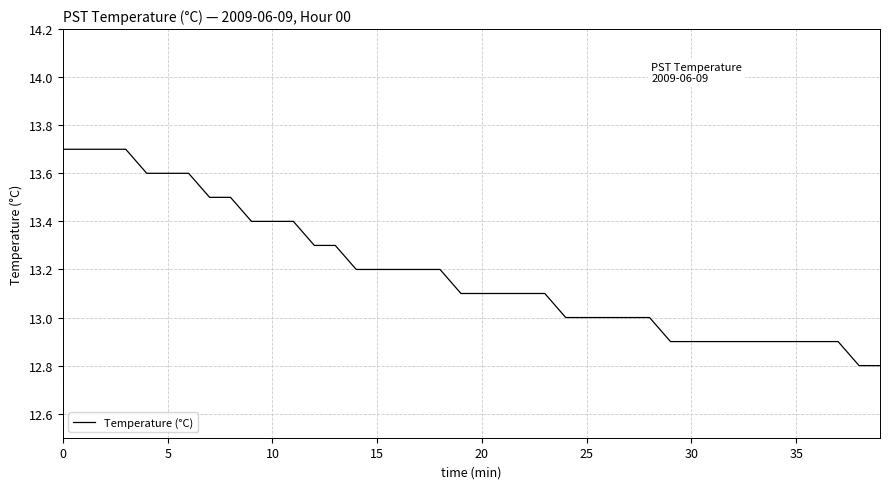

What is the sum of all values?

527.6